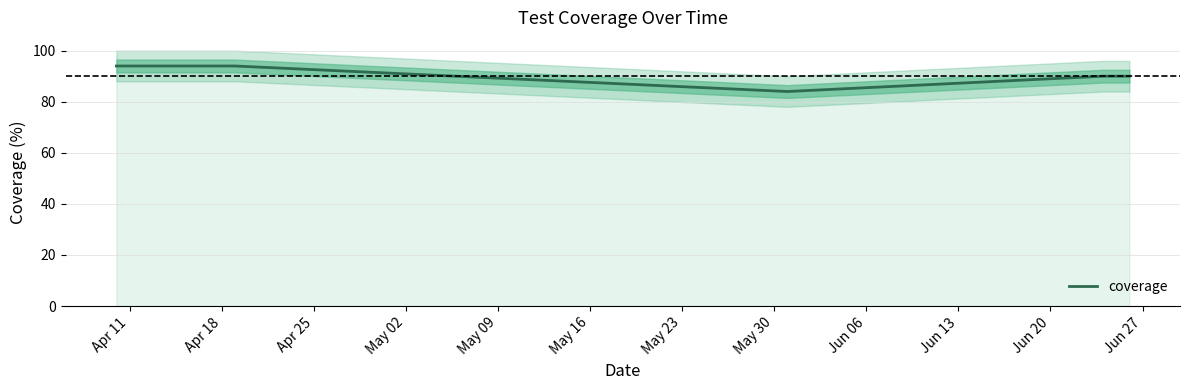

What is the maximum value for coverage?

94